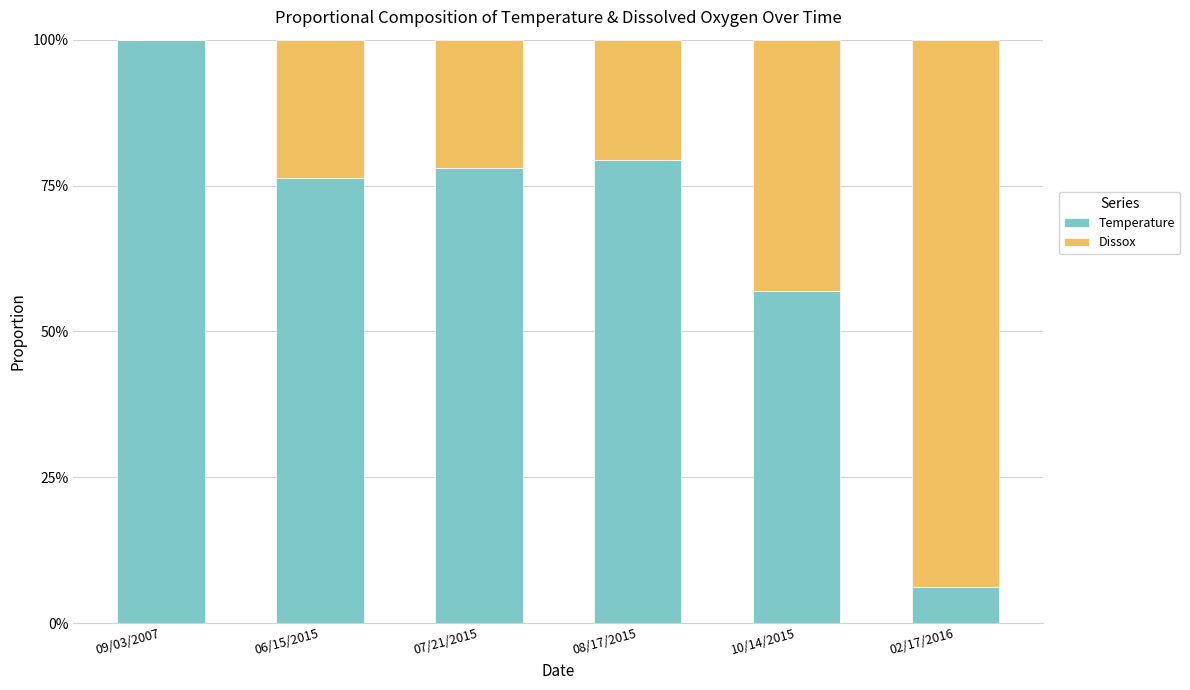

What are all the series names shown in the legend?

Temperature, Dissox